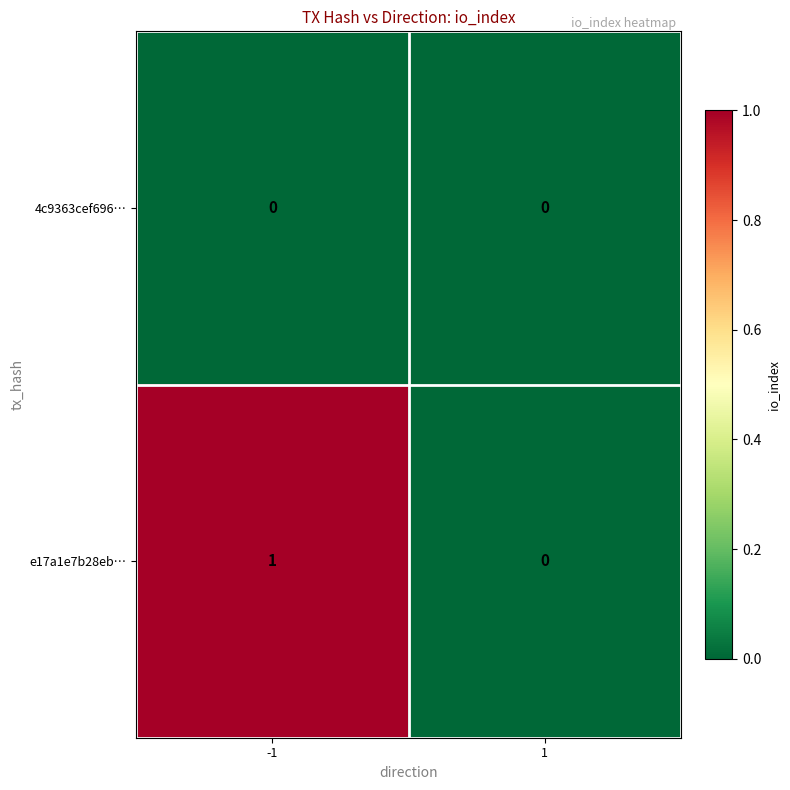

True or false: e17a1e7b28eb… has a value of 0 at 1.

True